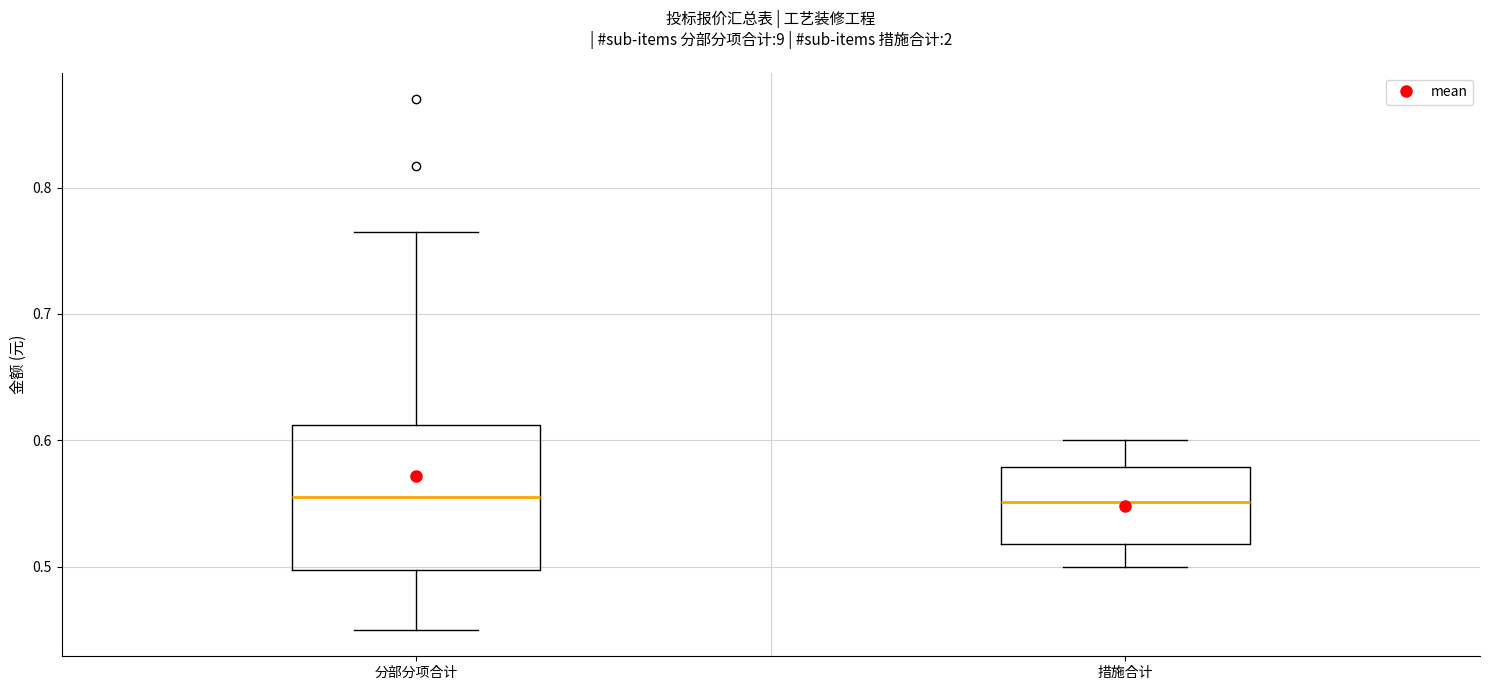

Comparing the boxes themselves (not the whiskers), which one is the tallest?

分部分项合计